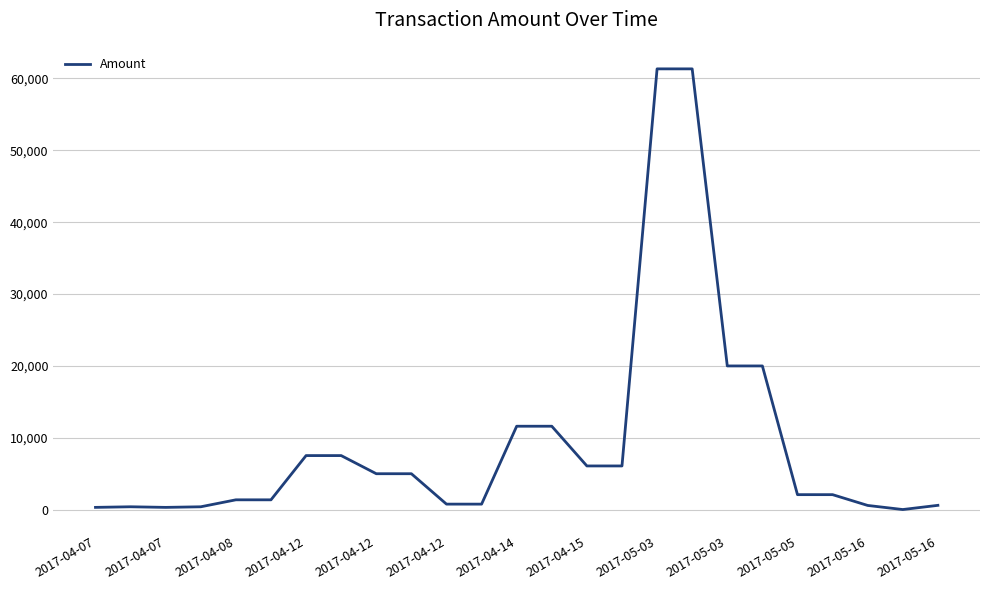

What is the difference between the maximum and minimum values?

61323.9